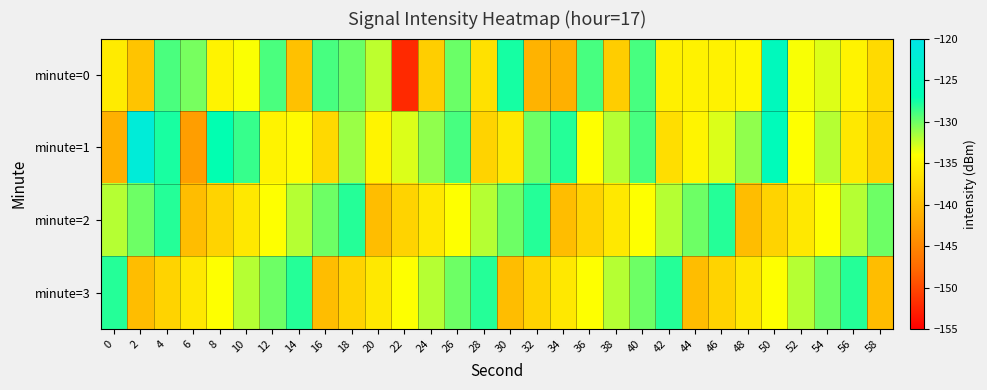

Which series has the largest range (max minus min)?

minute=0